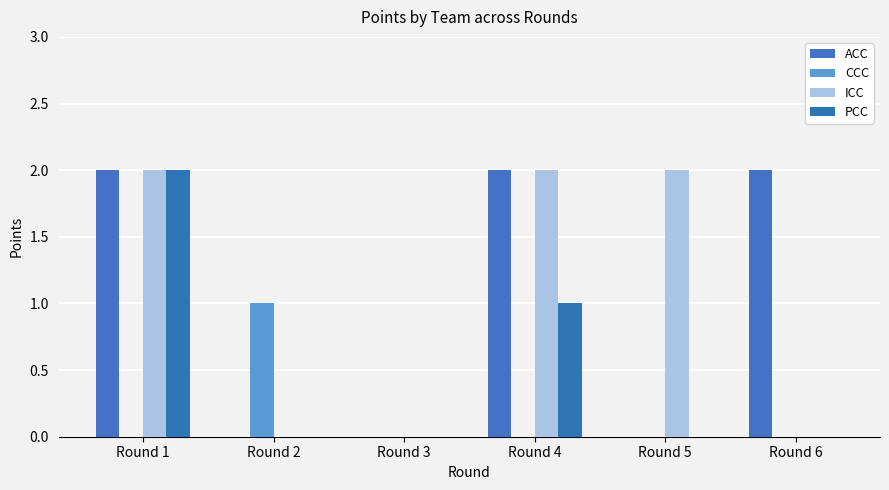

Is the value of ICC at Round 3 greater than the value of ACC at Round 2?

No